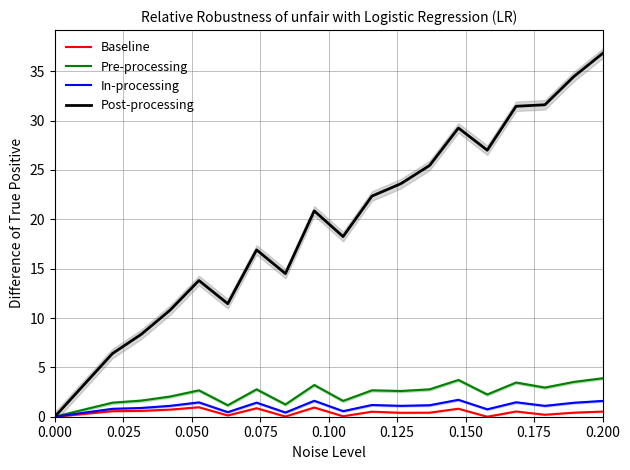

What is the difference between the maximum and minimum values in the Baseline series?

1.0